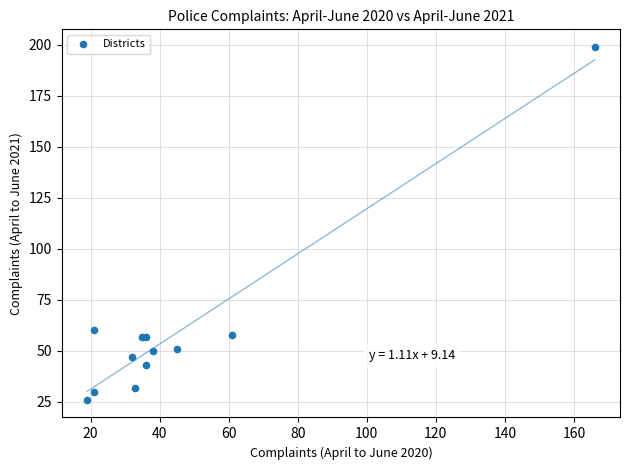

What Y value in the scatter plot is closest to 112?

60